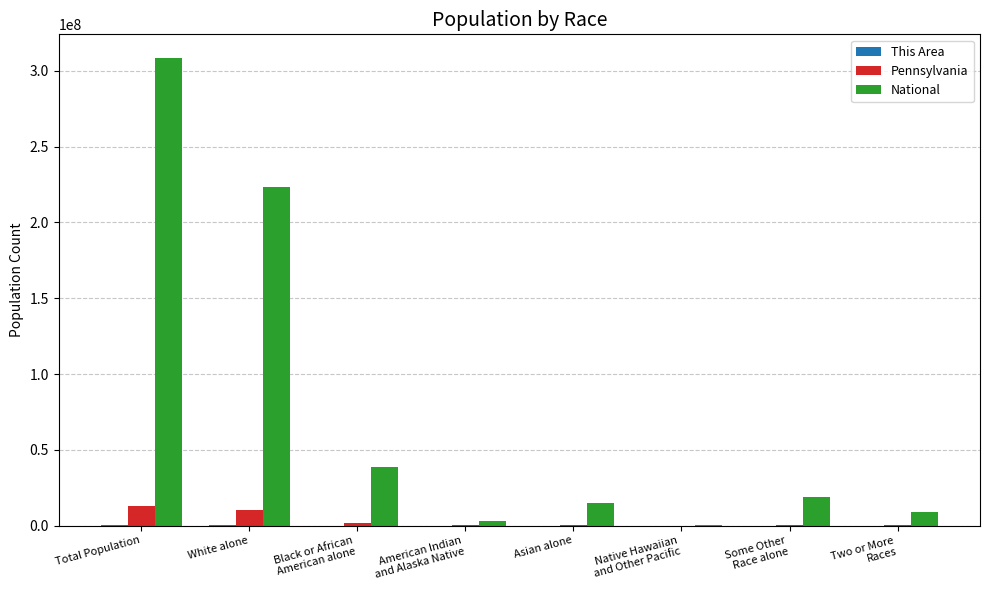

What is the sum of all Pennsylvania values?

25404758